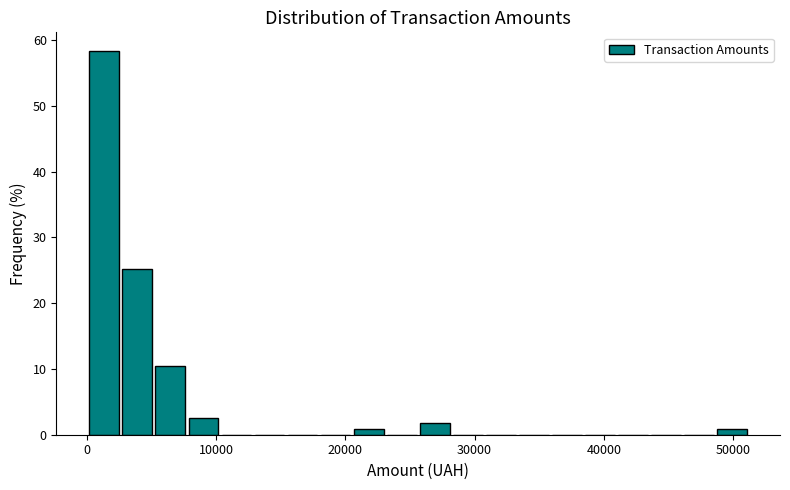

Around what value on the x-axis is the tallest bar? Give the approximate position of its centre, as read against the axis.

1000